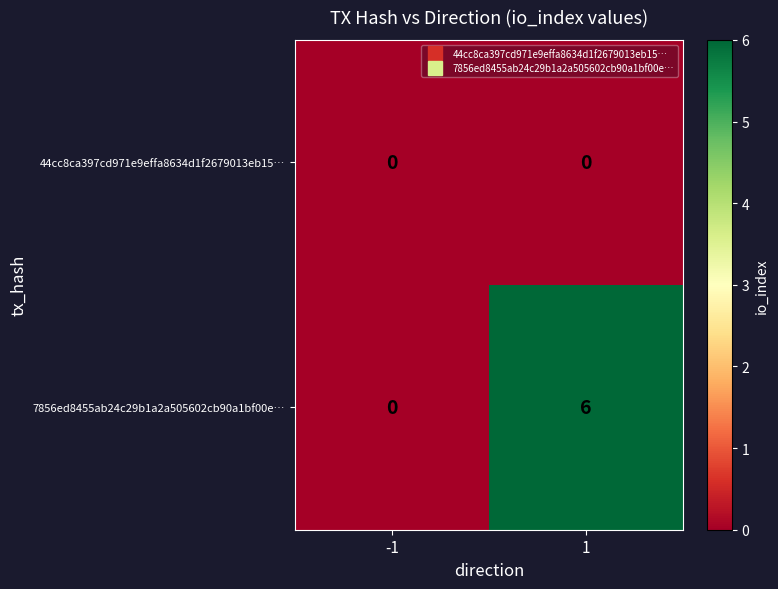

Which series has the largest range (max minus min)?

7856ed8455ab24c29b1a2a505602cb90a1bf00e…